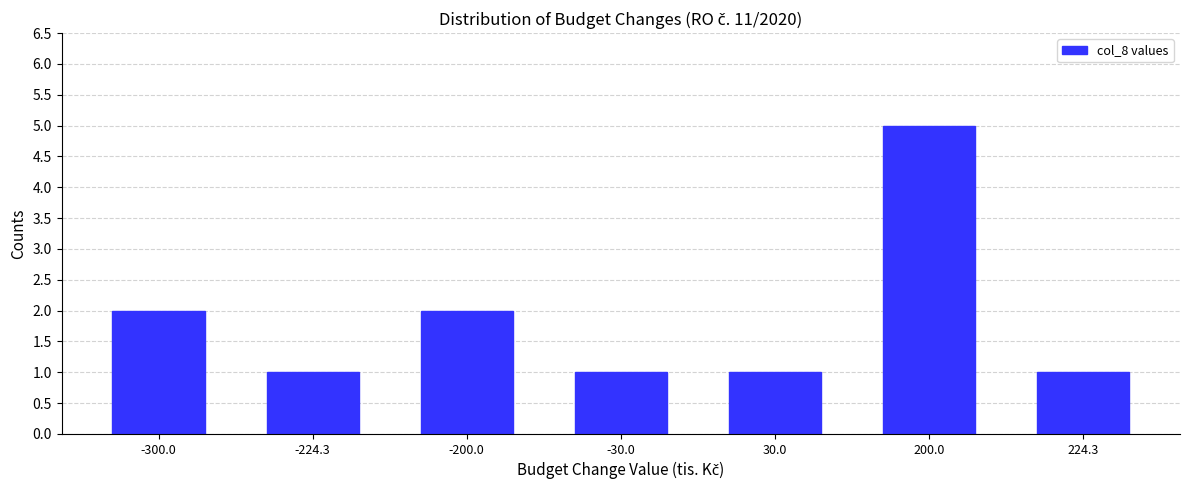

Reading left to right, what are all the values shown in this chart?

-300.0=2	-224.3=1	-200.0=2	-30.0=1	30.0=1	200.0=5	224.3=1